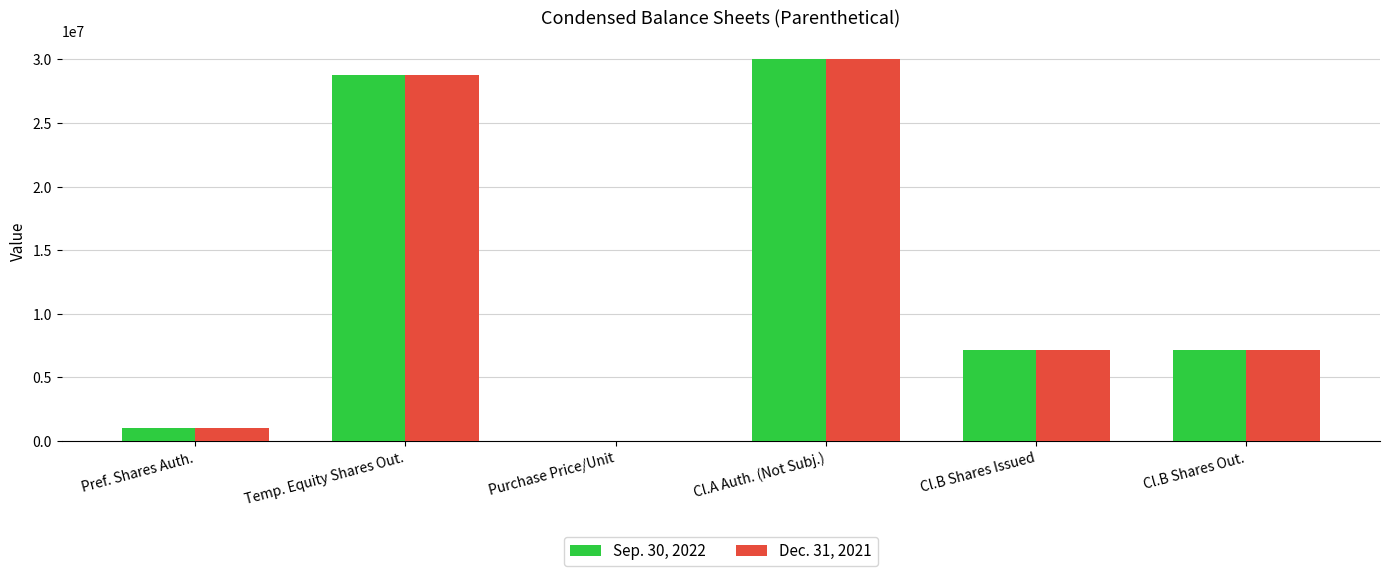

Reading right to left, what are all the values shown in this chart?

Sep. 30, 2022: Cl.B Shares Out.=7187500.0	Cl.B Shares Issued=7187500.0	Cl.A Auth. (Not Subj.)=30000000.0	Purchase Price/Unit=10.2	Temp. Equity Shares Out.=28750000.0	Pref. Shares Auth.=1000000.0
Dec. 31, 2021: Cl.B Shares Out.=7187500.0	Cl.B Shares Issued=7187500.0	Cl.A Auth. (Not Subj.)=30000000.0	Purchase Price/Unit=10.1	Temp. Equity Shares Out.=28750000.0	Pref. Shares Auth.=1000000.0